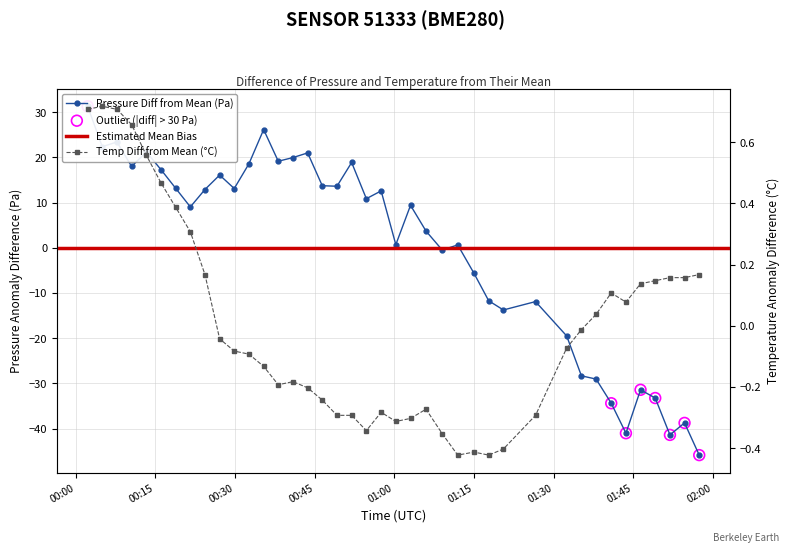

Which series reaches the minimum Y coordinate?

pressure